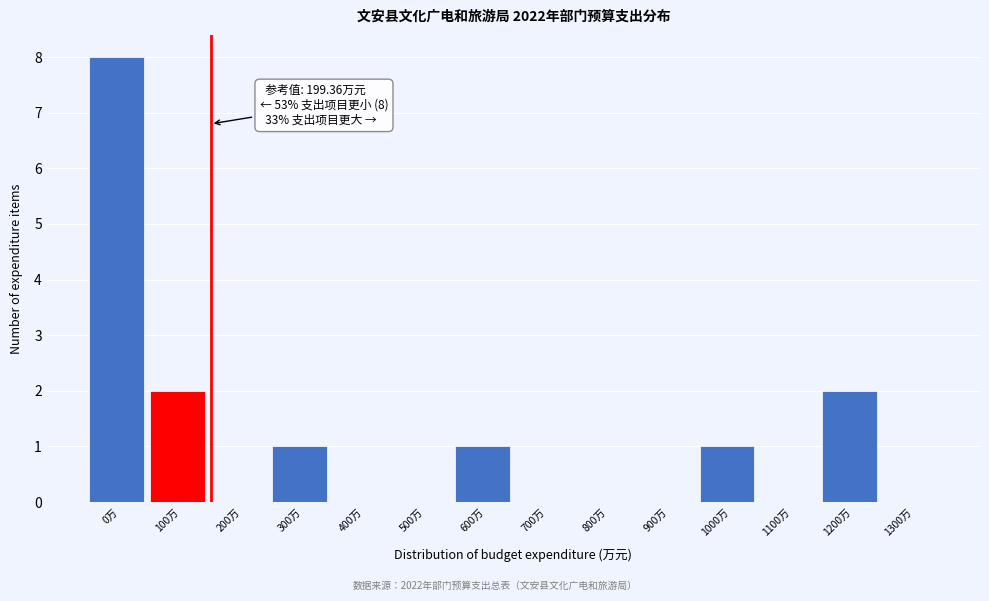

Reading left to right, what are all the values shown in this chart?

0万=8	100万=2	200万=0	300万=1	400万=0	500万=0	600万=1	700万=0	800万=0	900万=0	1000万=1	1100万=0	1200万=2	1300万=0